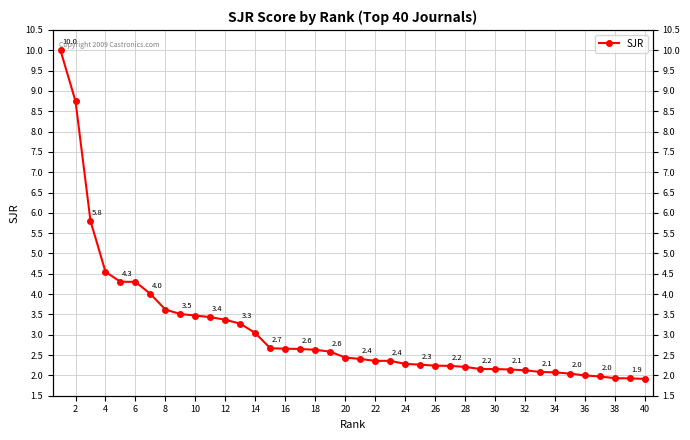

Reading right to left, list all the values displayed in this chart.

1.9	1.9	1.9	2.0	2.0	2.0	2.1	2.1	2.1	2.1	2.2	2.2	2.2	2.2	2.2	2.3	2.3	2.4	2.4	2.4	2.4	2.6	2.6	2.6	2.7	2.7	3.0	3.3	3.4	3.4	3.5	3.5	3.6	4.0	4.3	4.3	4.5	5.8	8.7	10.0